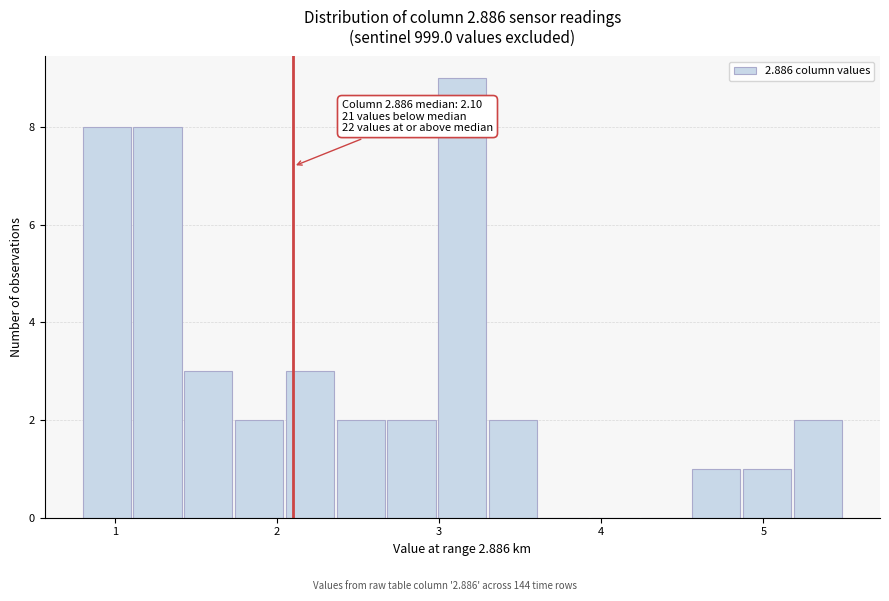

Around what value on the x-axis is the tallest bar? Give the approximate position of its centre, as read against the axis.

3.1